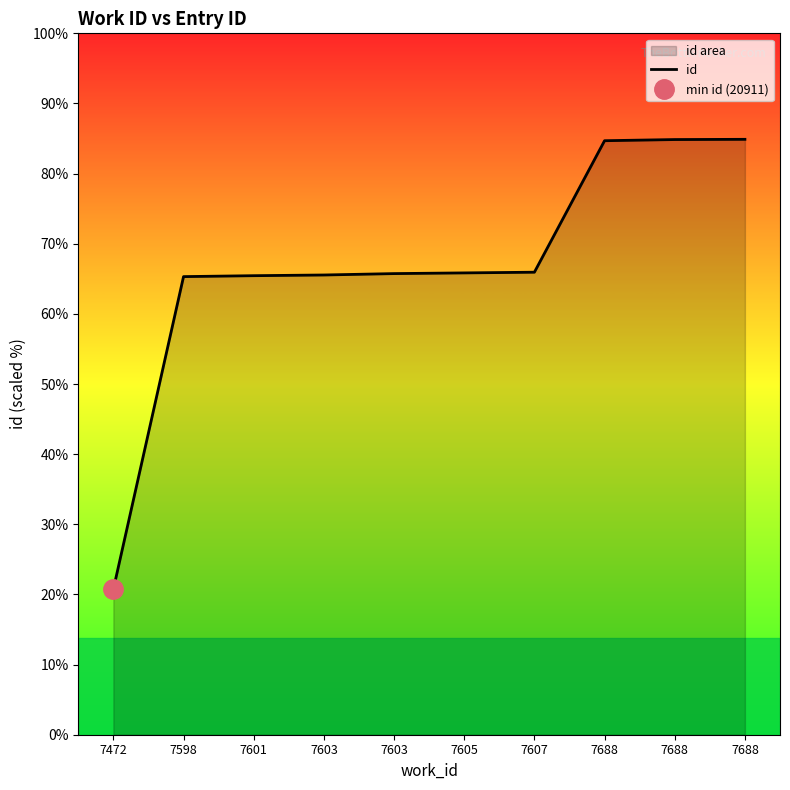

What is the difference between the values at 7598 and 7688?

592